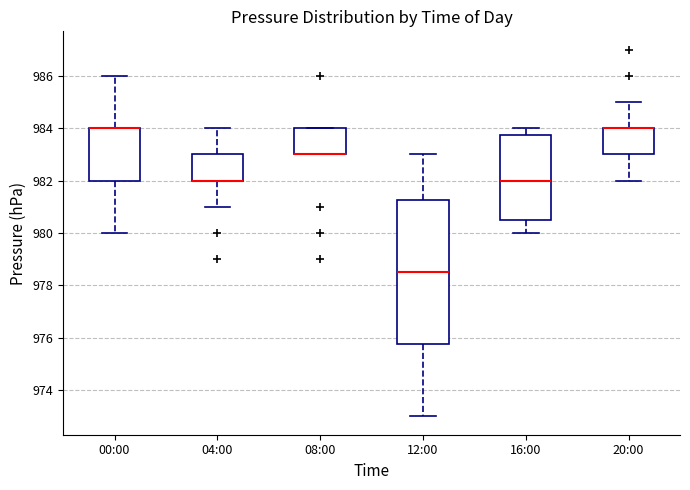

Where does the lower whisker of the box for 12:00 end on the y-axis? The values are not printed on the chart, so give them approximately, as read against the axis.

973.0